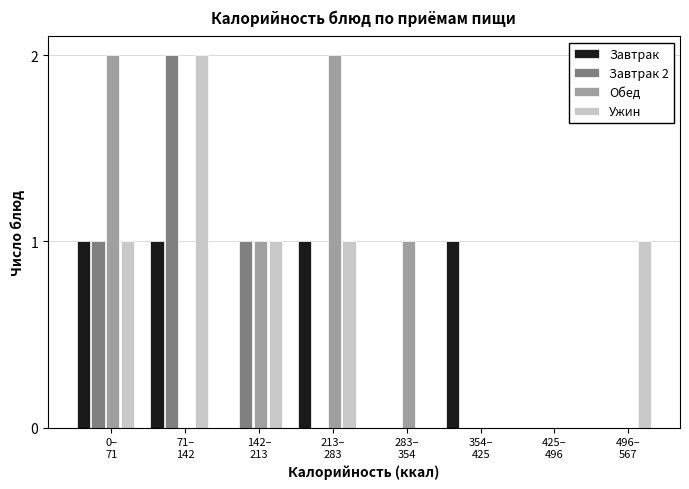

What is the sum of all Ужин values?

6